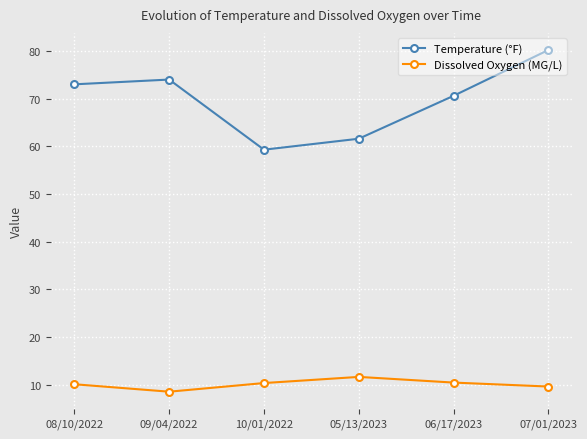

What is the sum of all Dissolved Oxygen (MG/L) values?

60.9